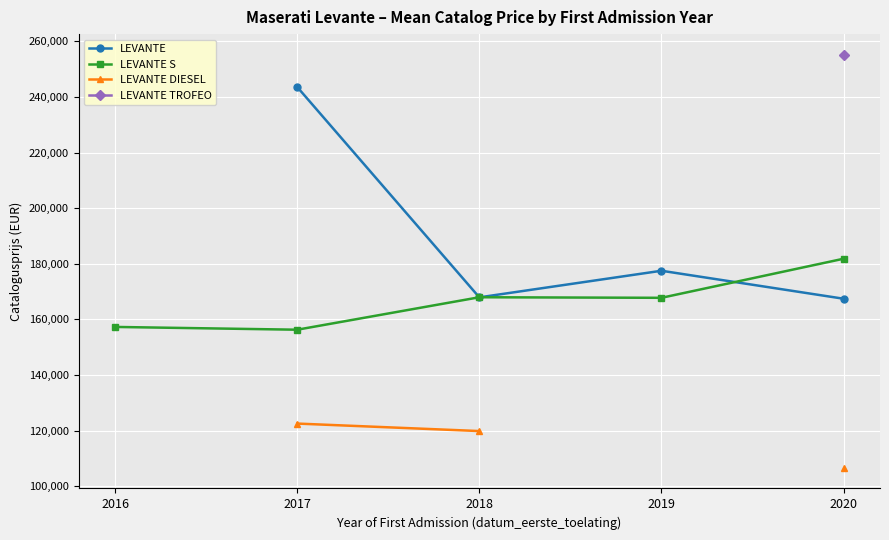

In LEVANTE S, how many points are lower than both neighbors (excluding endpoints)?

2